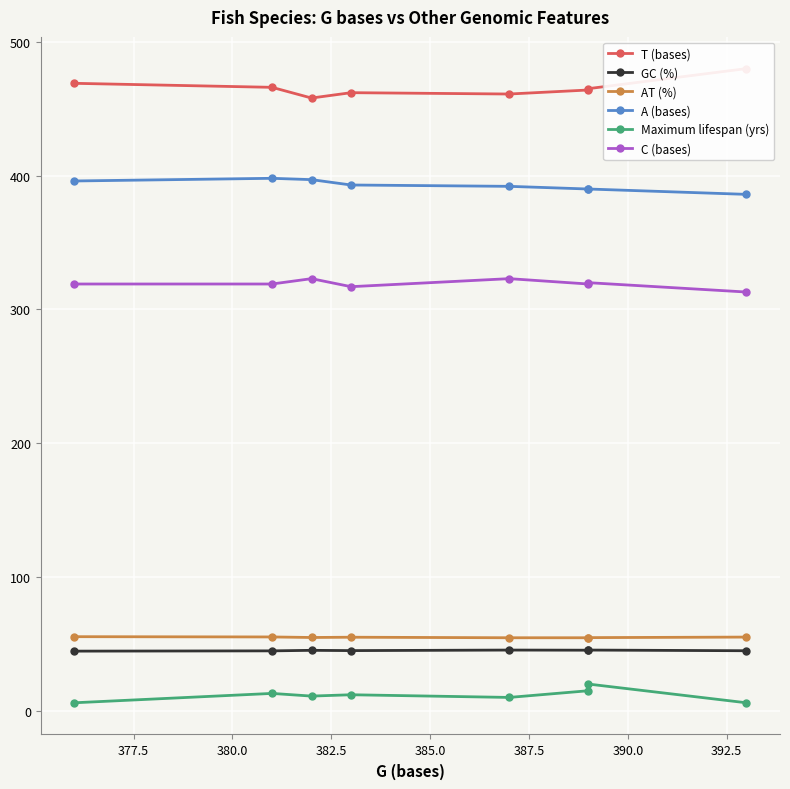

What is the greatest value displayed?

480.0